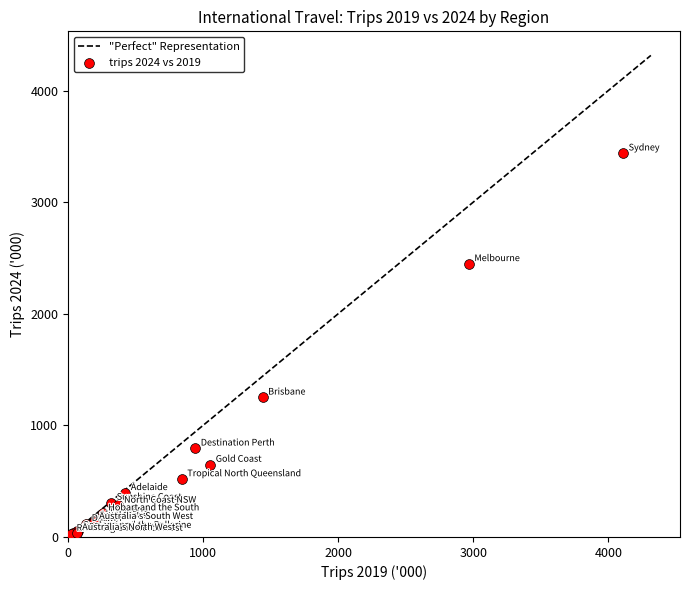

What Y value in the scatter plot is closest to 1734?

1251.3